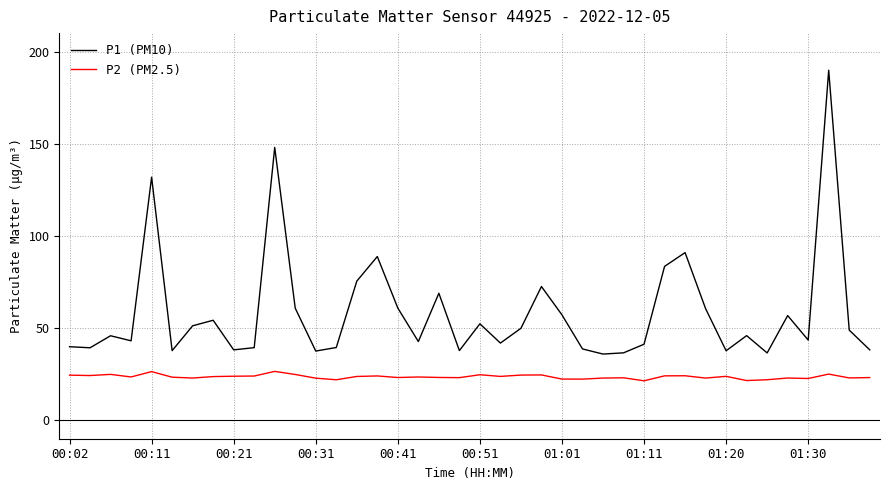

What is the difference between the maximum and minimum values in the P2 (PM2.5) series?

5.1